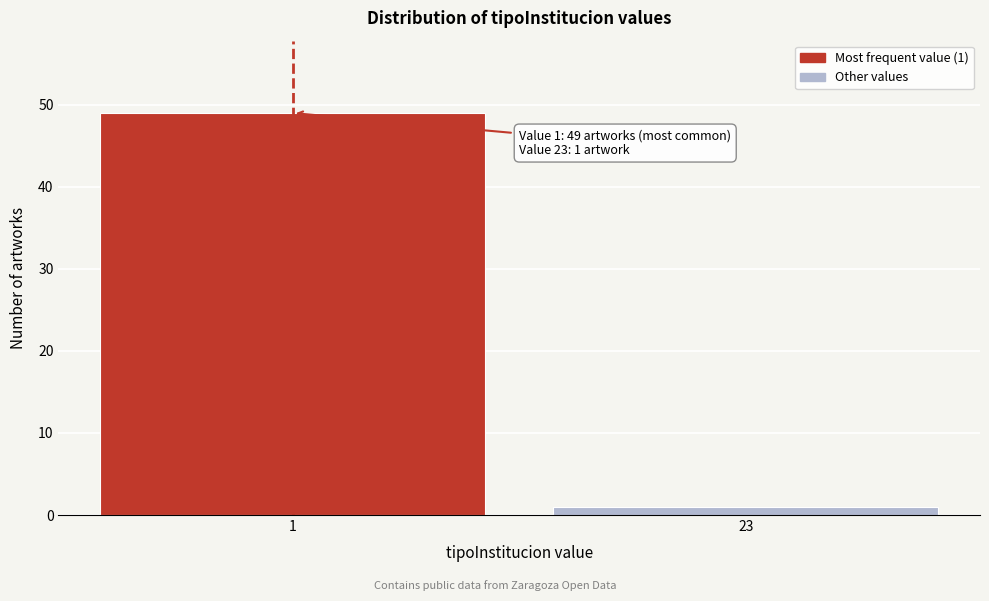

Reading left to right, transcribe all the data shown in this chart.

1=49	23=1